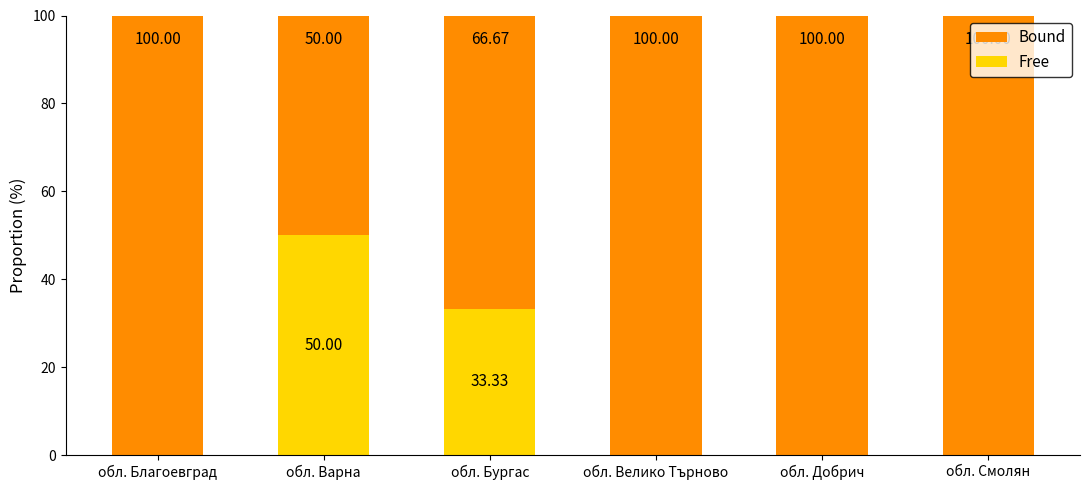

At which label is Free closest to 25?

обл. Бургас